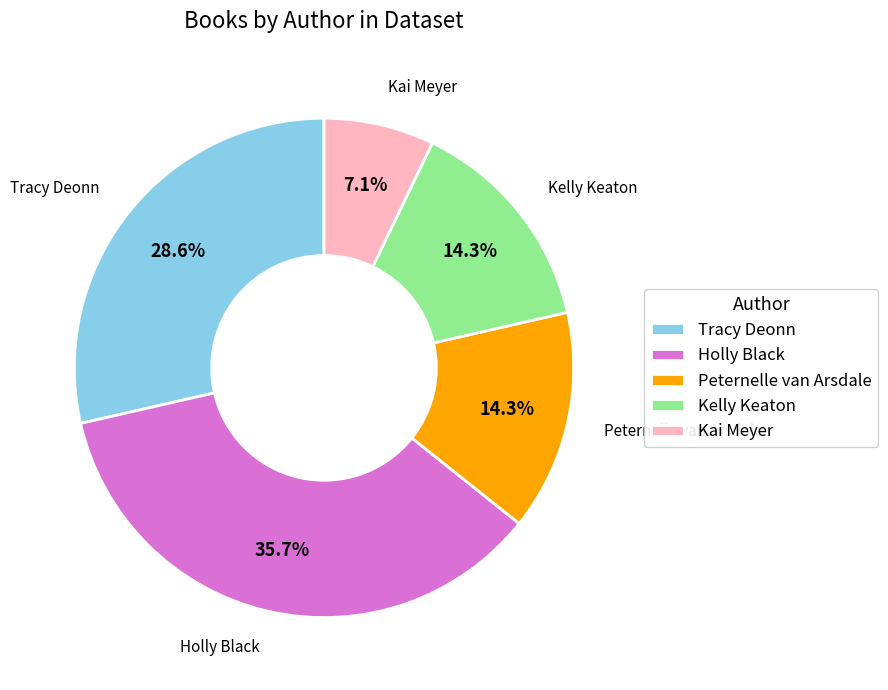

How many slices are in this pie chart?

5